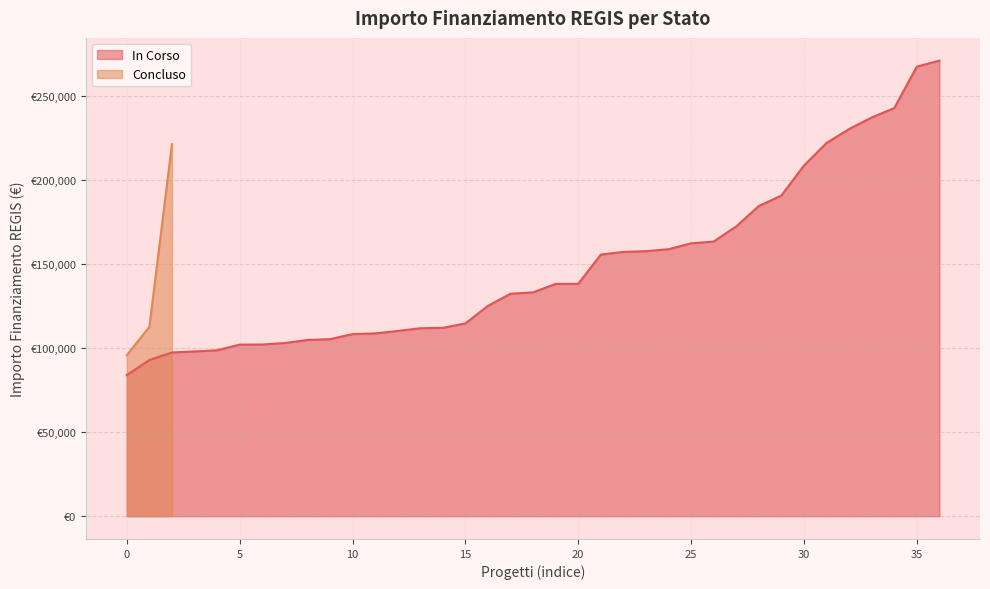

Count the values in the range 95856 to 221389.

3